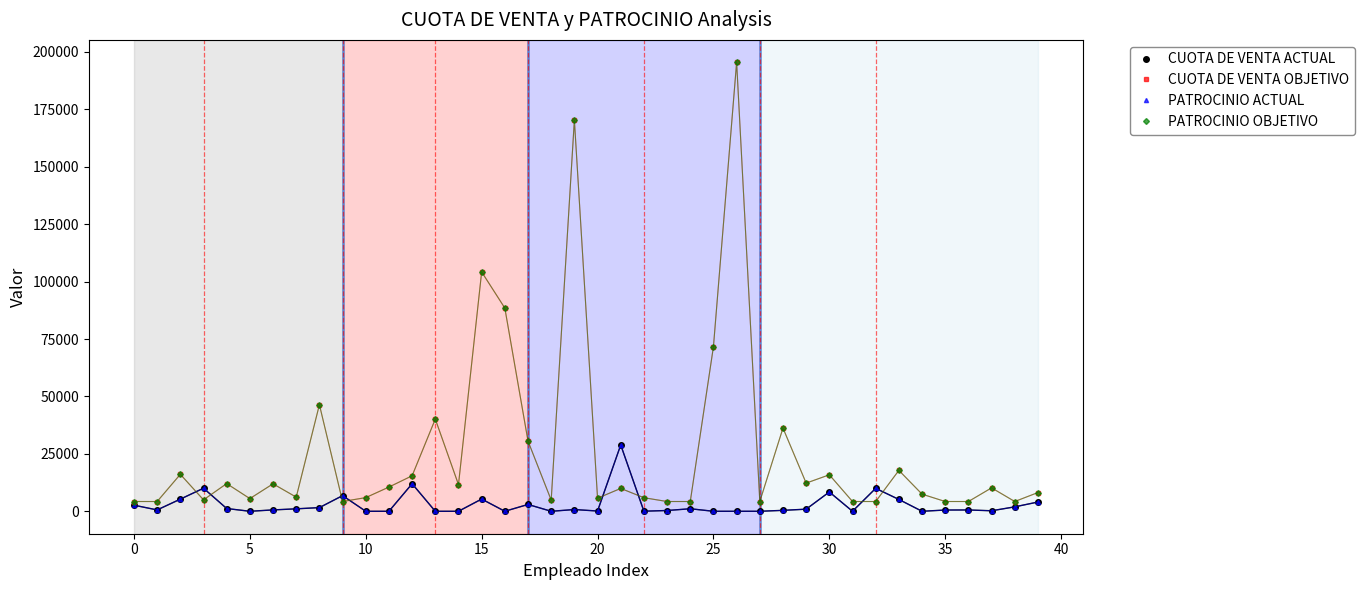

Does the chart display data point markers on the line(s)?

Yes